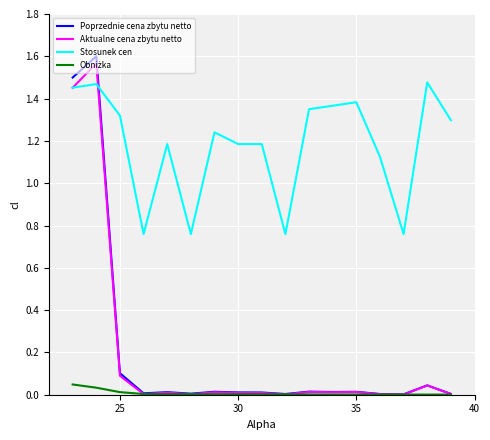

Which series has the widest spread of values?

Poprzednie cena zbytu netto